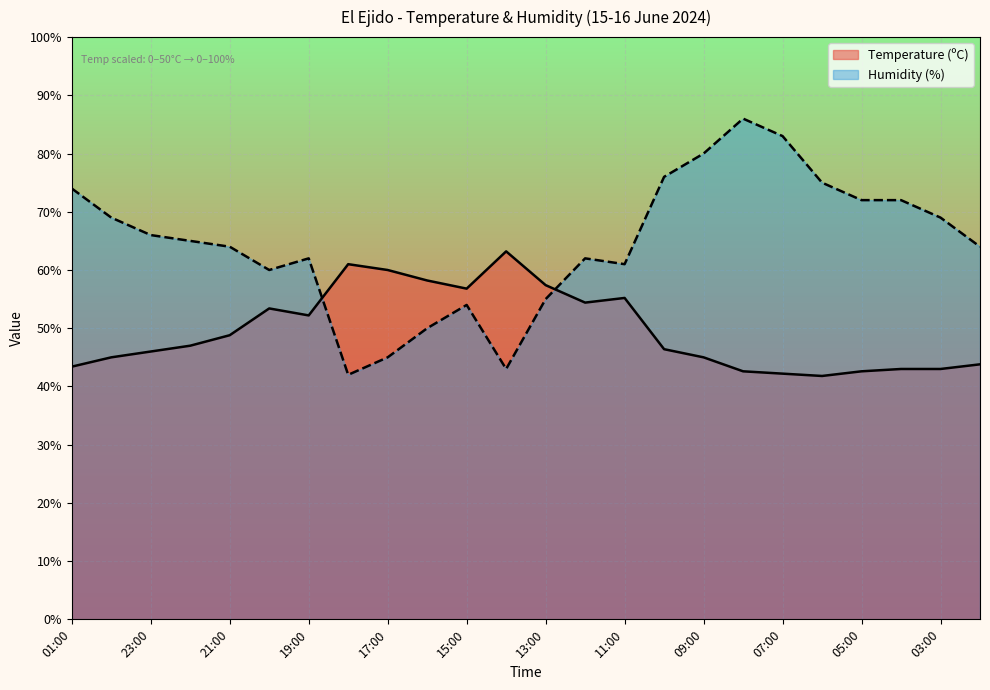

Which series ends up on top after the final intersection of Temperature (ºC) and Humidity (%)?

Humidity (%)